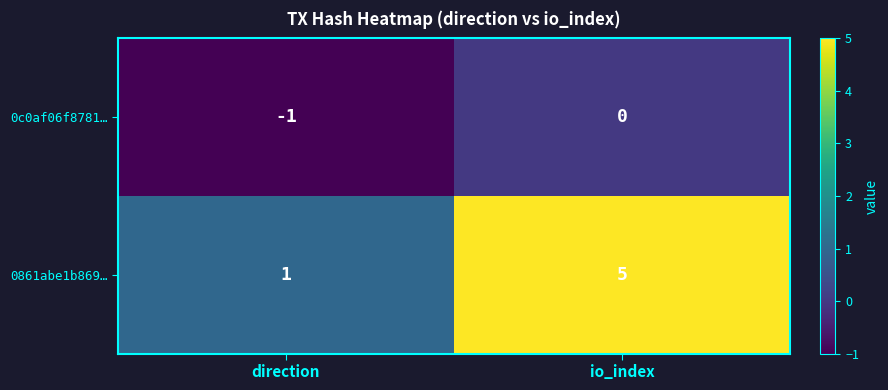

What is the spread (max minus min) of values at direction?

2